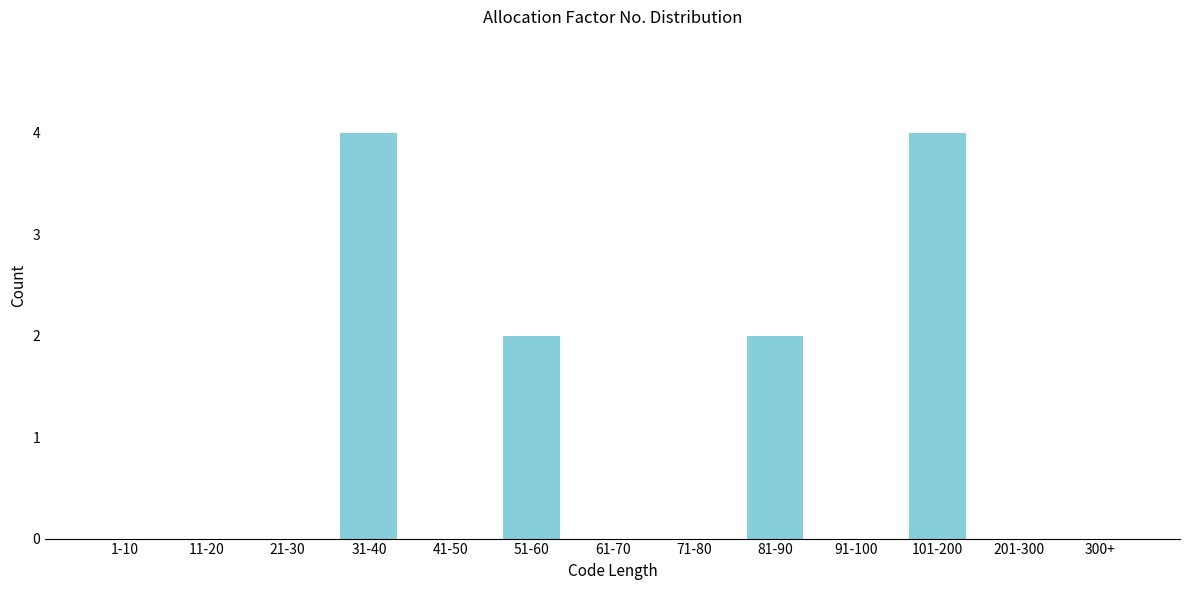

Reading left to right, extract all data points from this chart.

1-10=0	11-20=0	21-30=0	31-40=4	41-50=0	51-60=2	61-70=0	71-80=0	81-90=2	91-100=0	101-200=4	201-300=0	300+=0